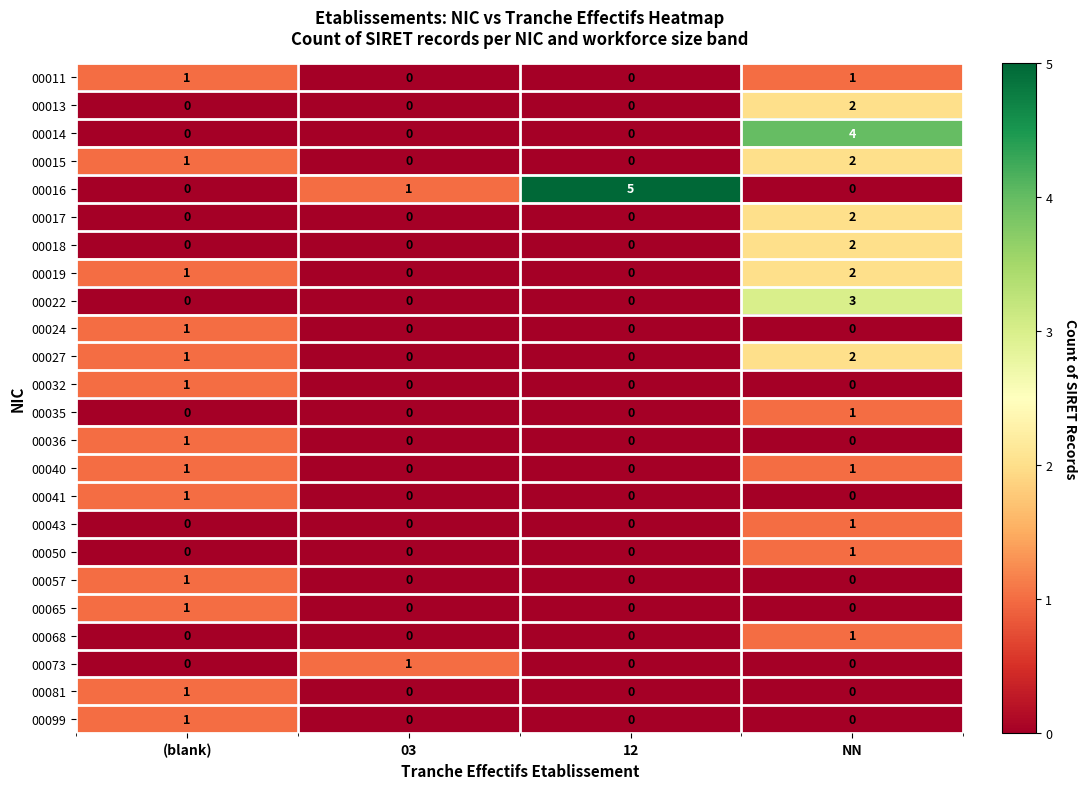

How many categories are shown in the chart?

4